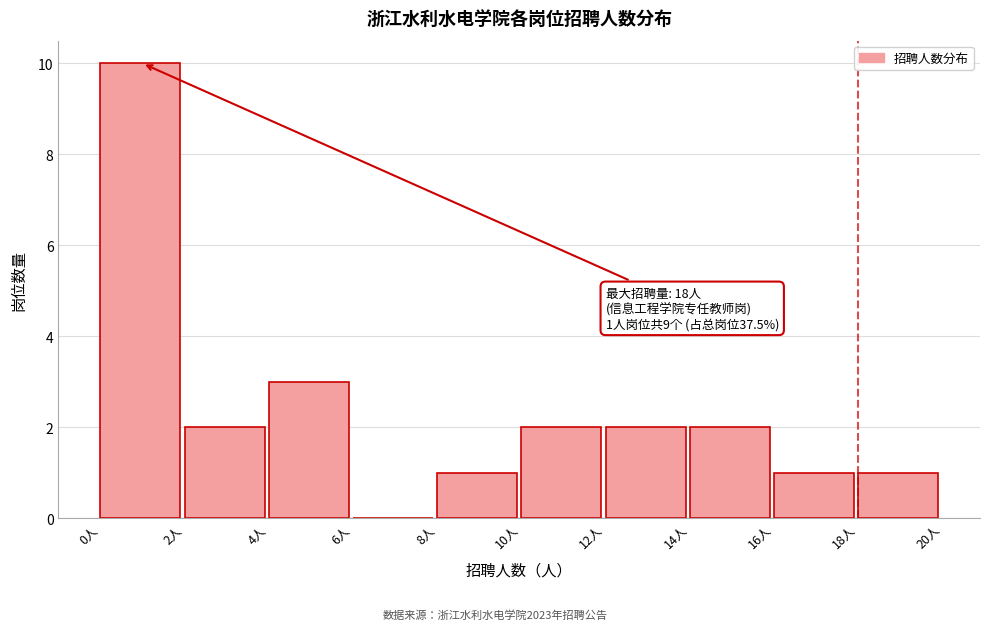

Over which range of the x-axis is the bar tallest?

0 to 2